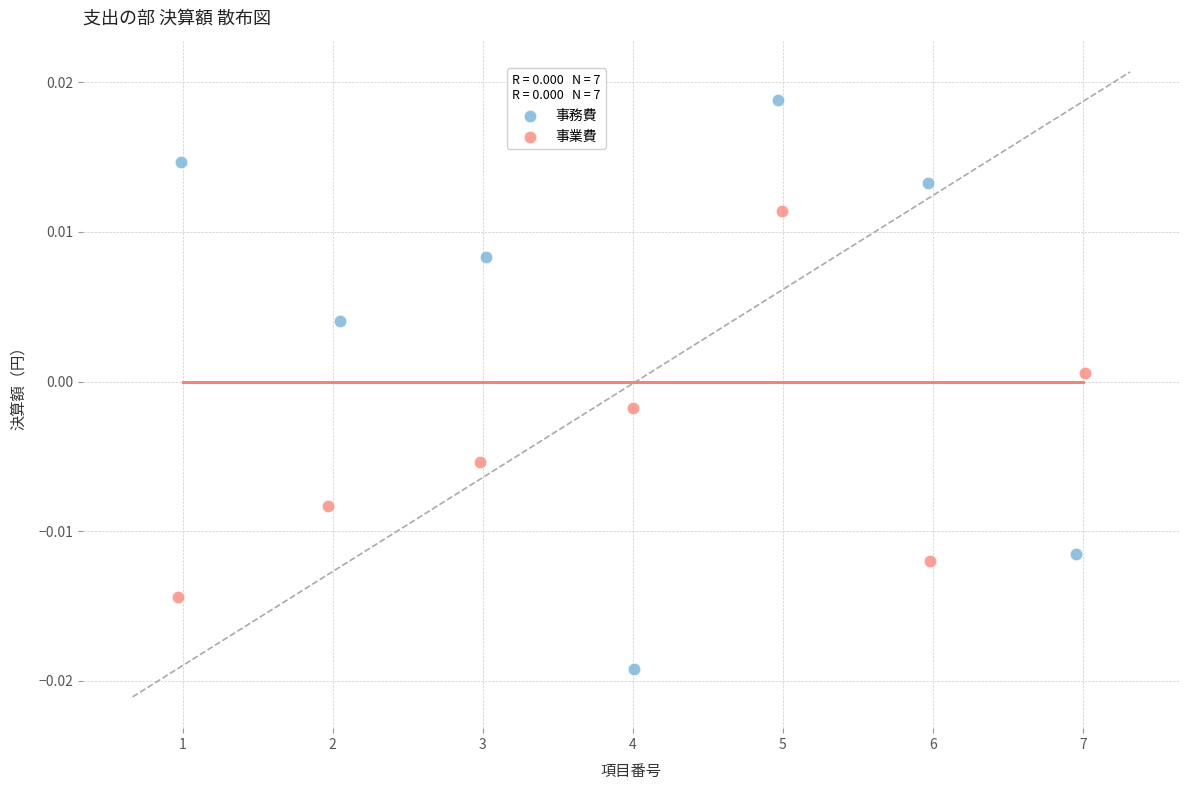

Which series reaches the maximum Y coordinate?

事務費